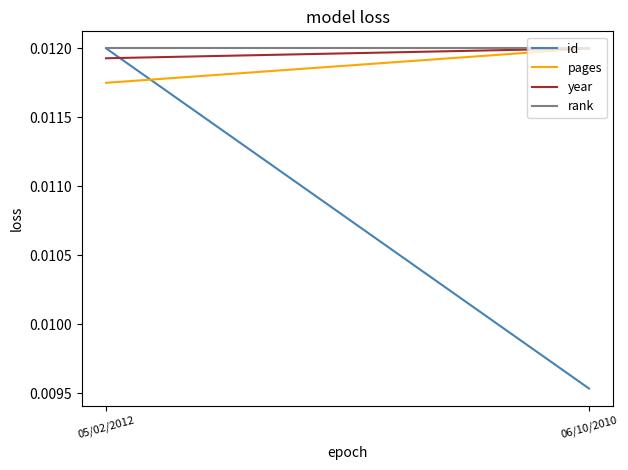

The pages series shows 0.0 at 06/10/2010. True or false?

False